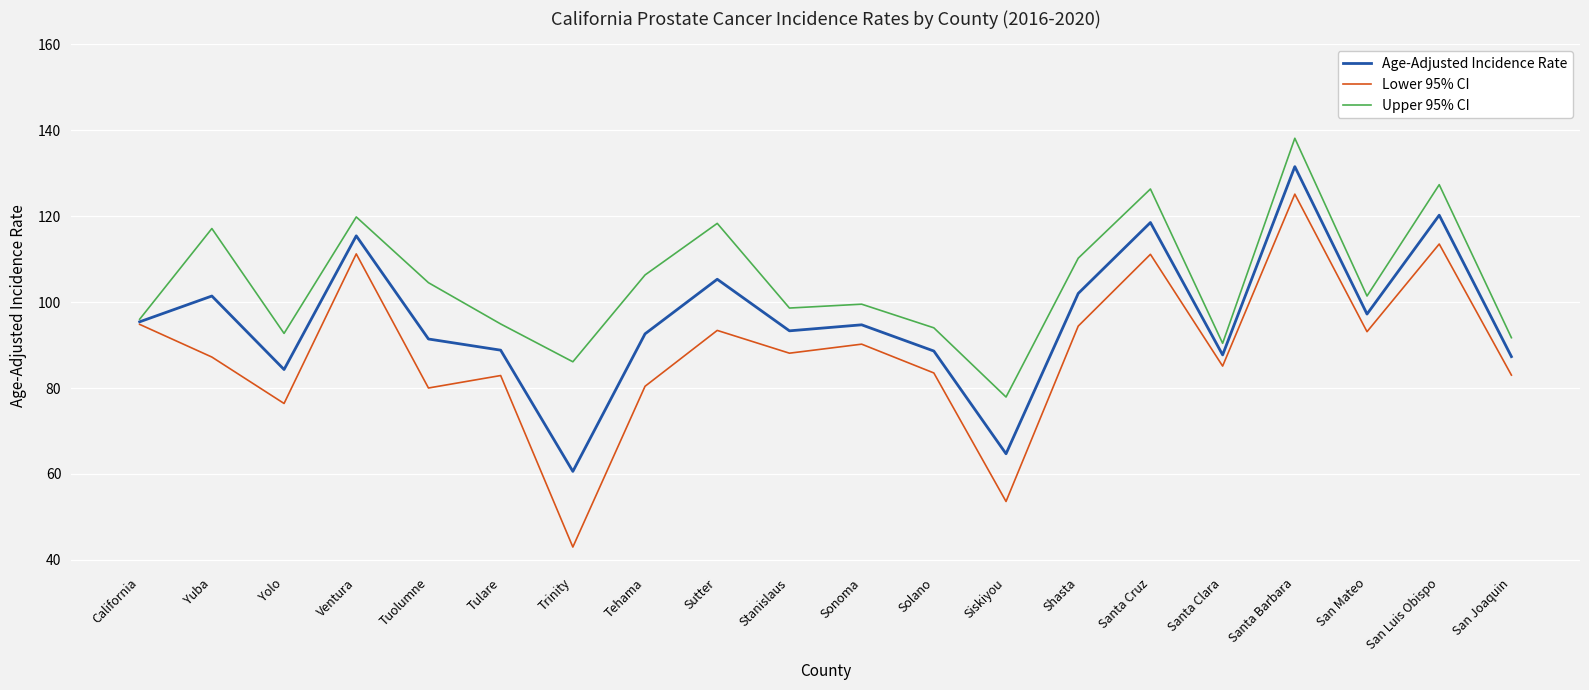

Is it true that Age-Adjusted Incidence Rate equals 88.6 at Solano?

True